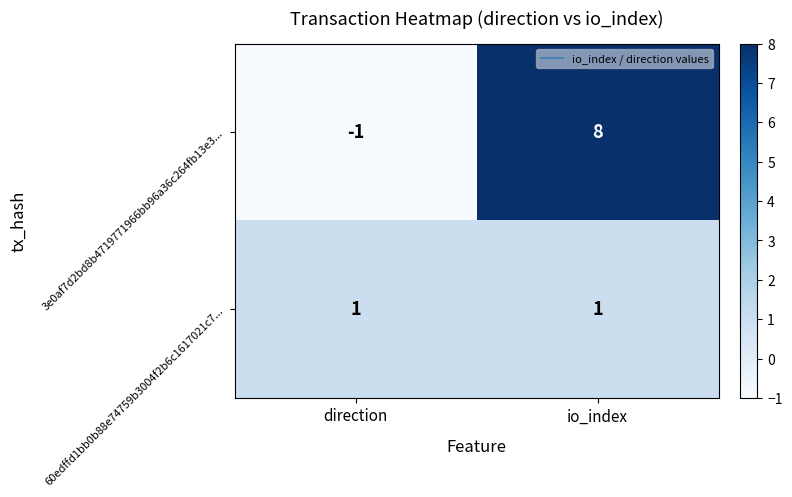

At which label is 3e0af7d2bd8b4719771966bb96a36c264fb13e3... closest to 3?

direction